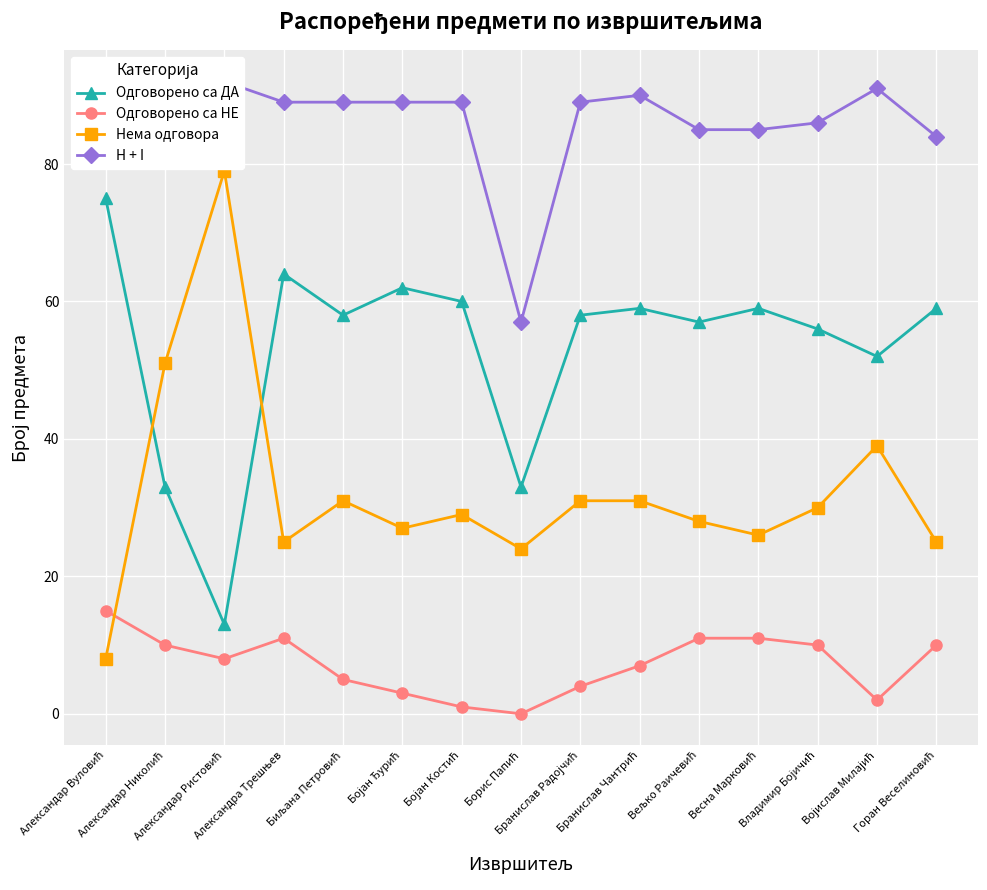

At how many categories does at least one series exceed 51?

15